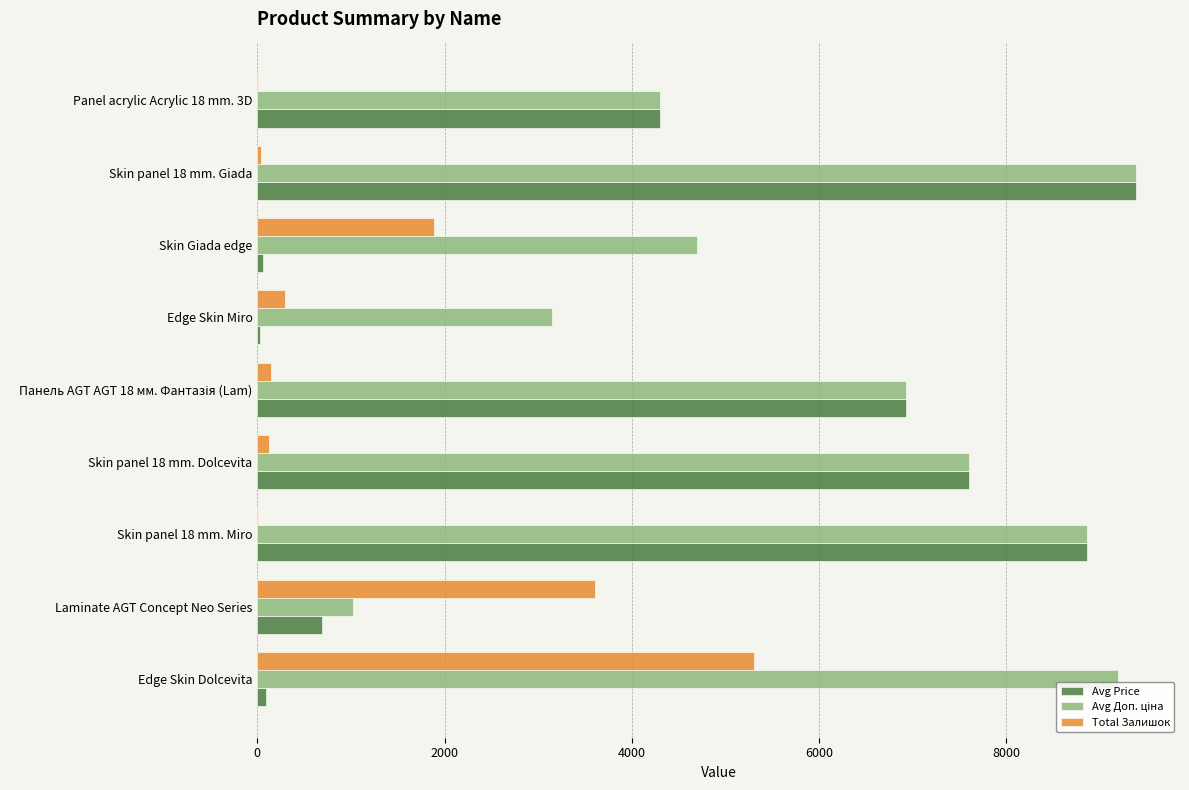

The value of Avg Price at Panel acrylic Acrylic 18 mm. 3D is 2615.2. True or false?

False